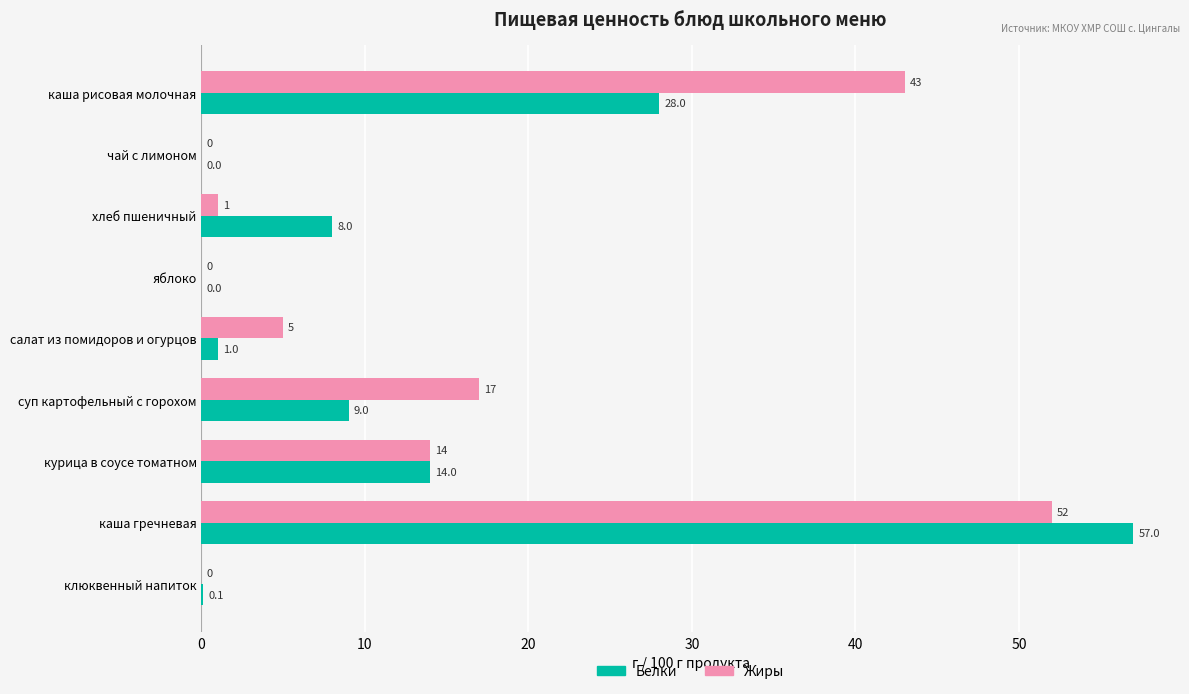

What is the total value across all series at хлеб пшеничный?

9.0